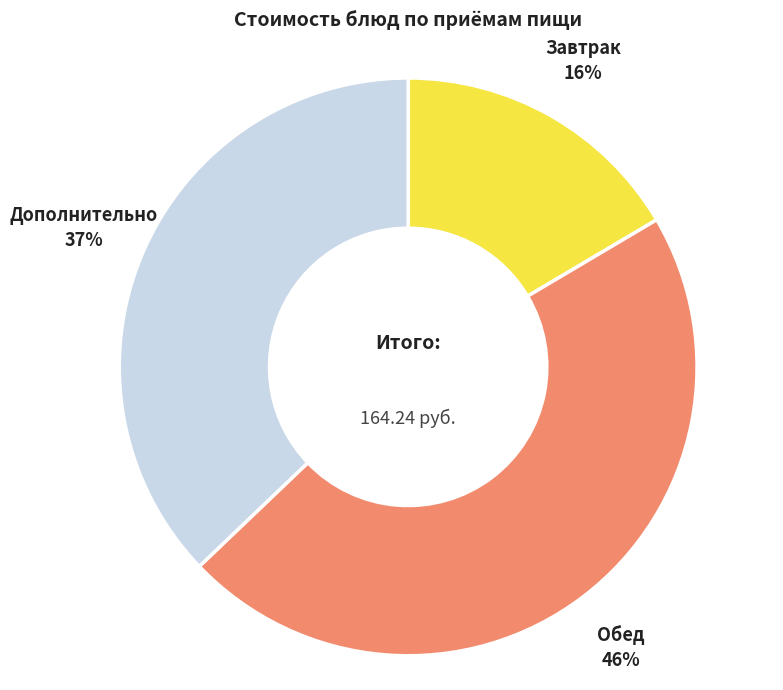

Is there any slice that represents more than half of the pie?

No